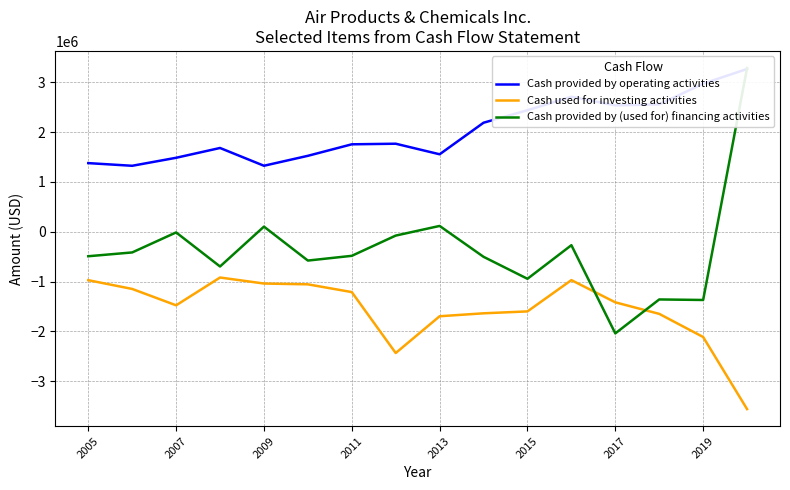

List the series in order of their overall mean, lowest first.

Cash used for investing activities, Cash provided by (used for) financing activities, Cash provided by operating activities